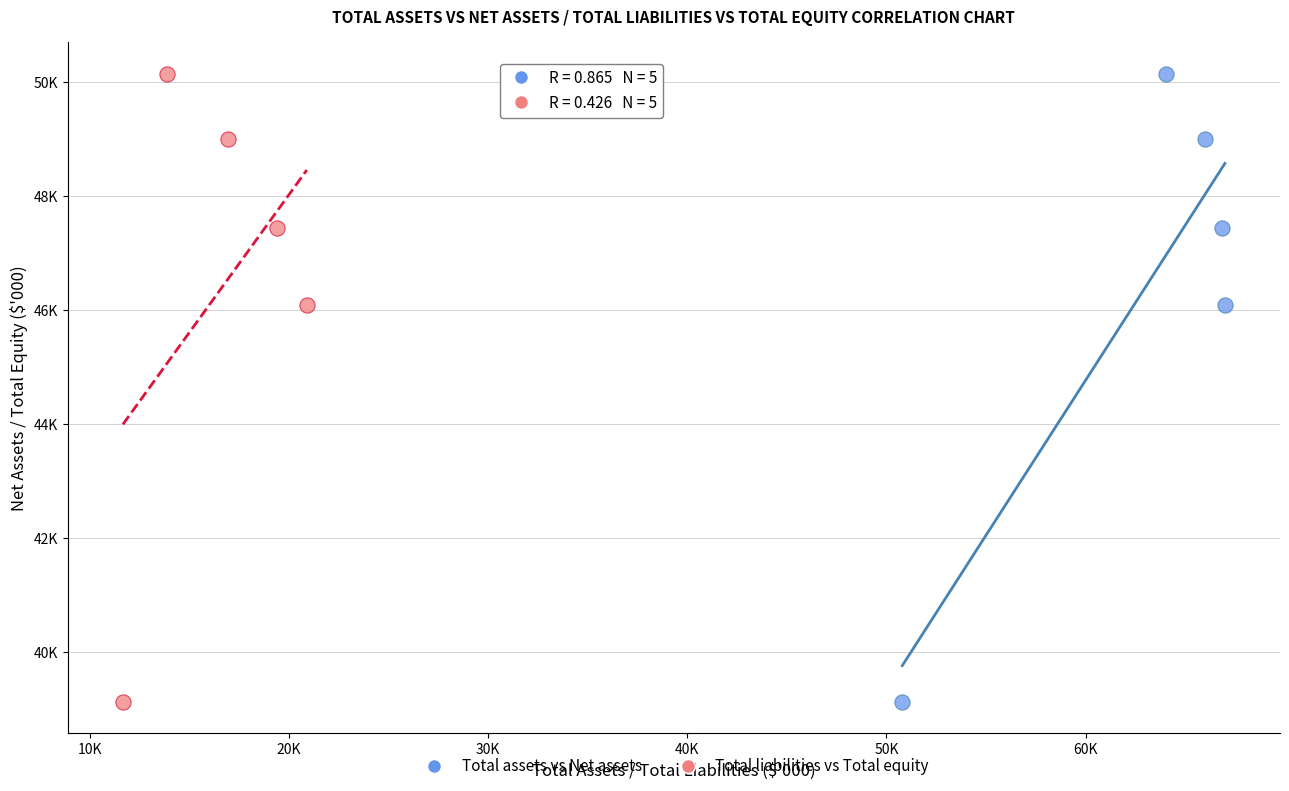

What are all the series names shown in the legend?

Total assets vs Net assets, Total liabilities vs Total equity